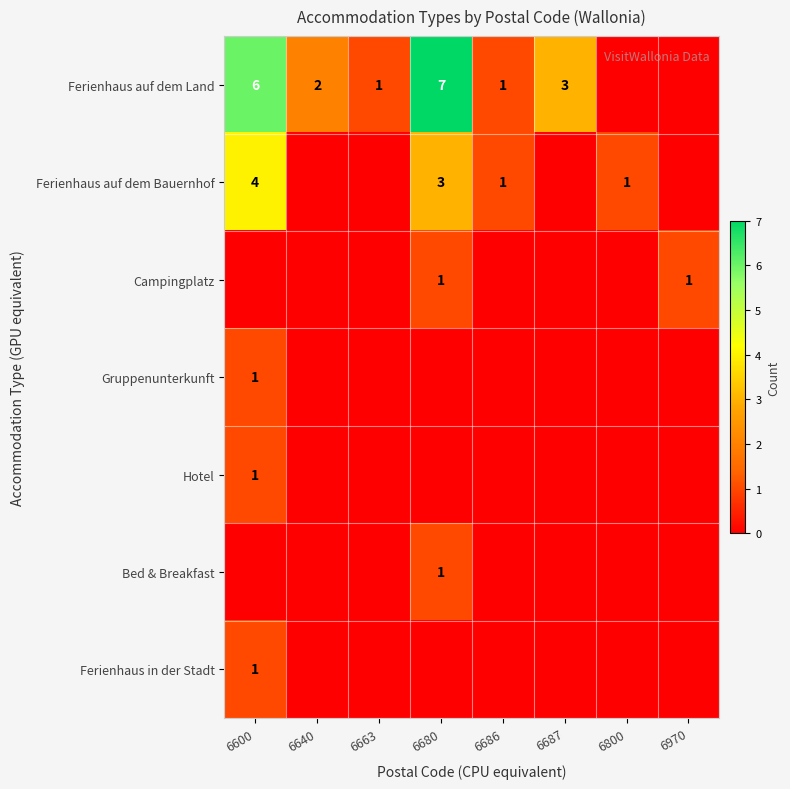

The value of Campingplatz at 6970 is 1. True or false?

True